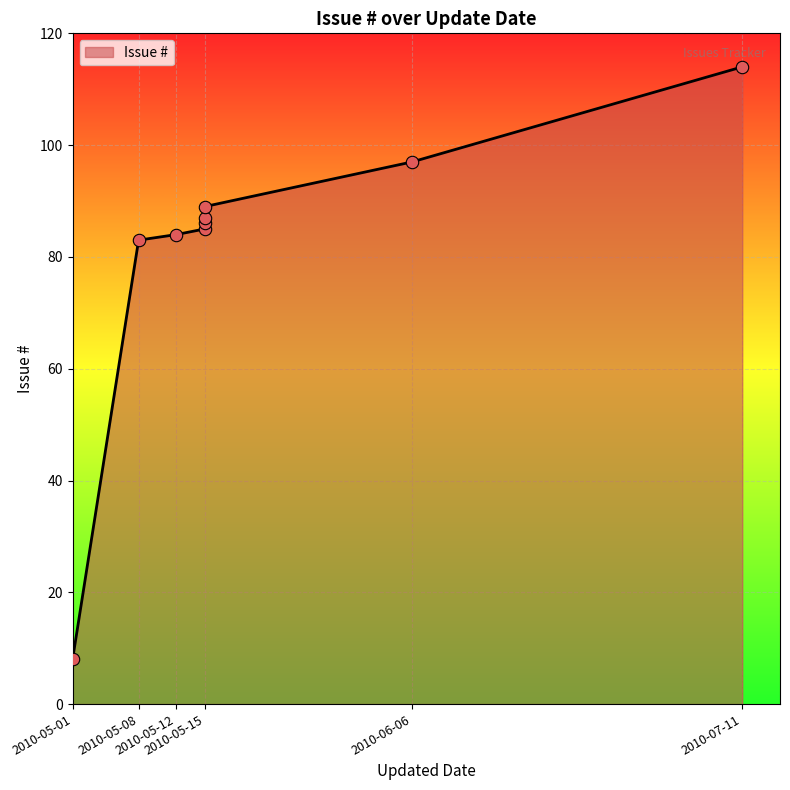

What is the change in value from 2010-05-15 to 2010-05-15?

+2